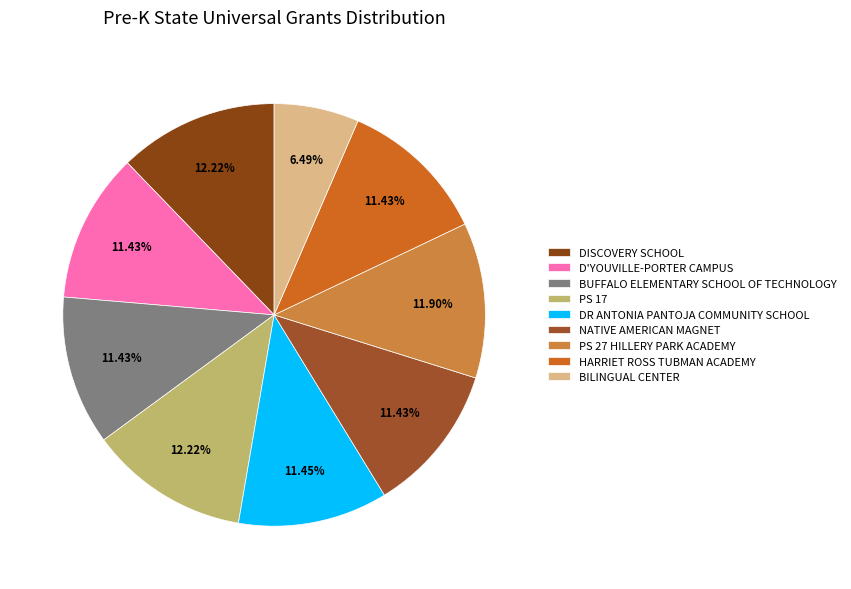

To the nearest percent, what is the difference between the D'YOUVILLE-PORTER CAMPUS and PS 17 slice percentages?

1%